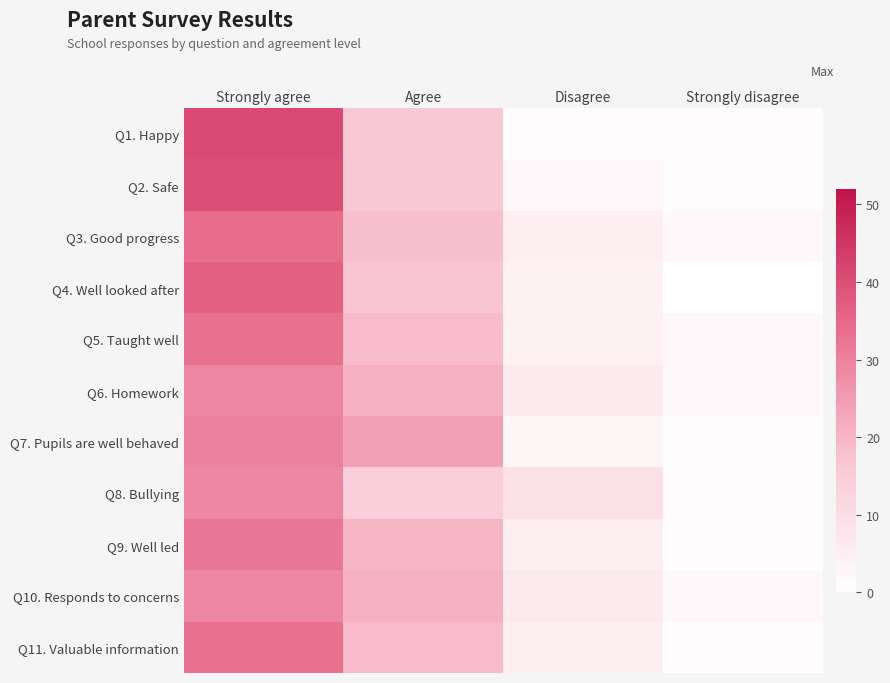

Which category has the highest value across all series?

Strongly agree